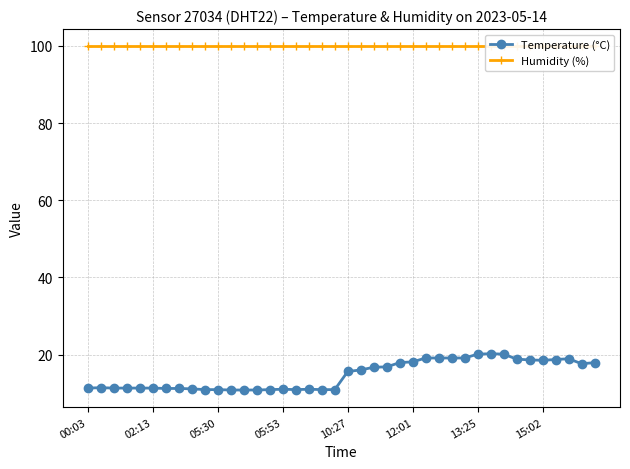

Which series has the largest total across all categories?

Humidity (%)